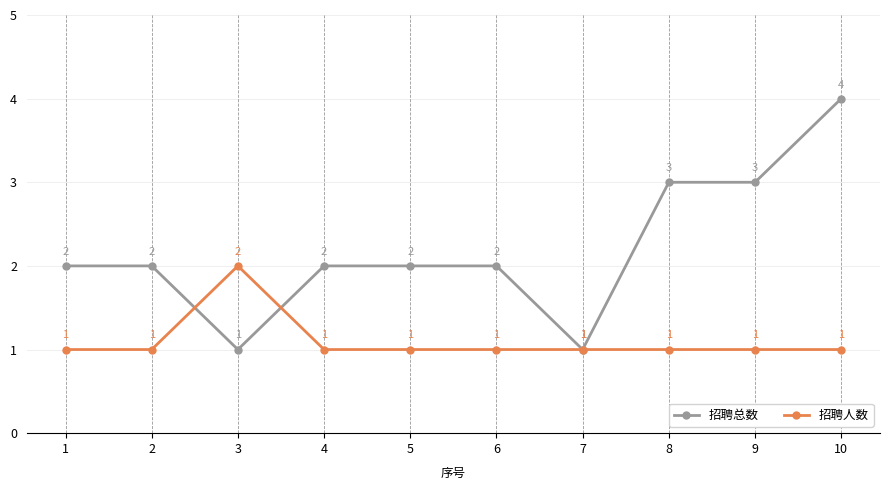

Reading left to right, transcribe all the data shown in this chart.

招聘总数: 2	2	1	2	2	2	1	3	3	4
招聘人数: 1	1	2	1	1	1	1	1	1	1